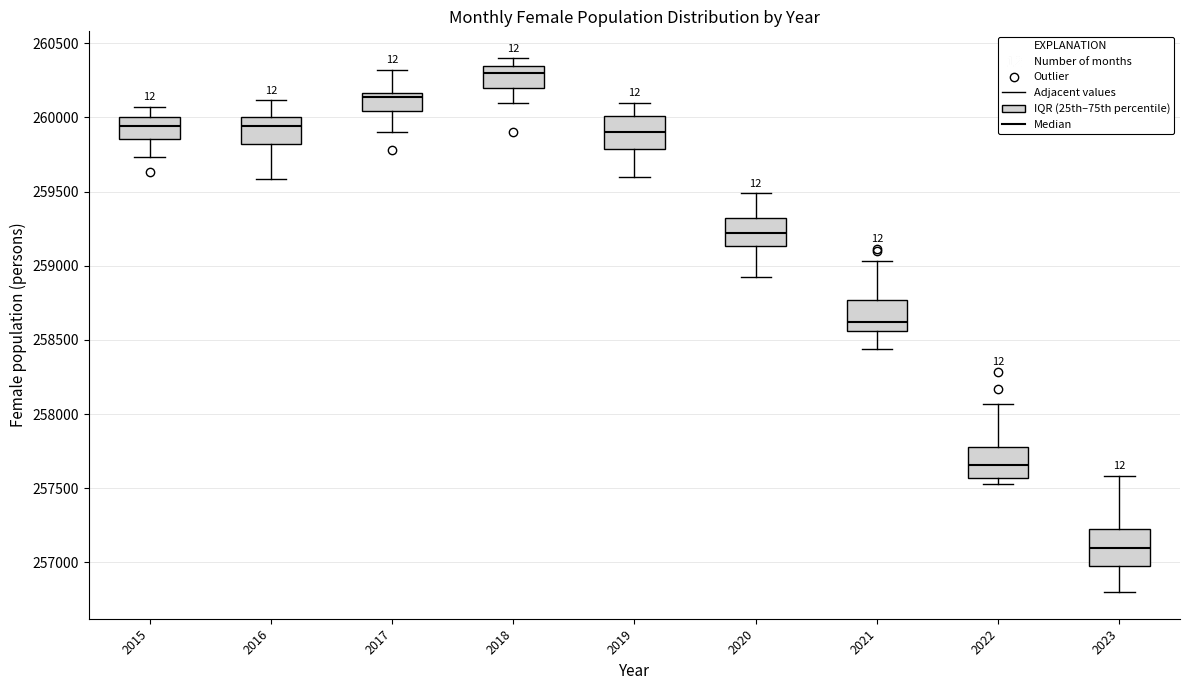

Which box has the highest median line?

2018